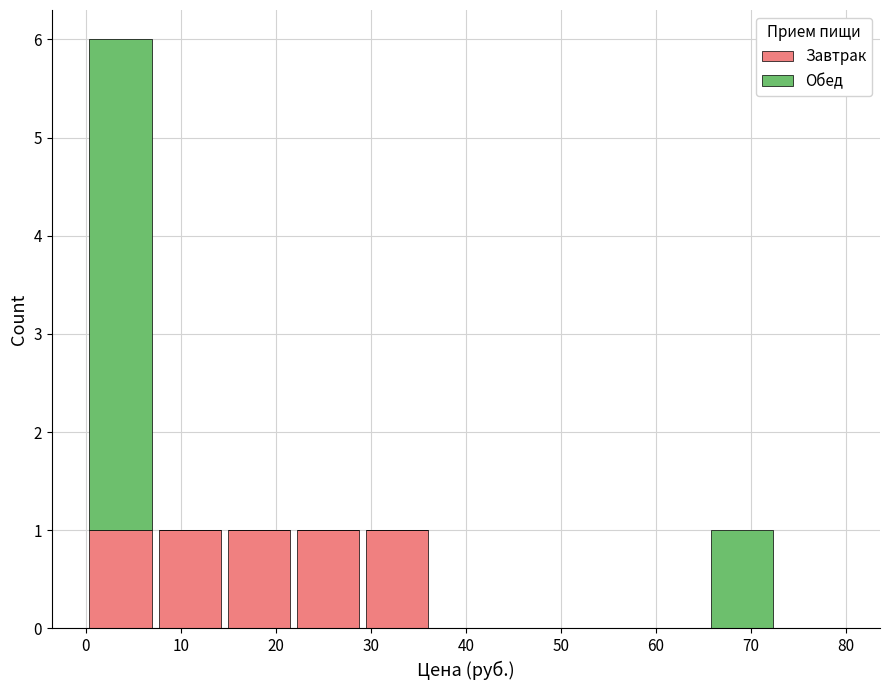

Reading left to right, transcribe this chart: for each stacked bar, give the range it covers on the x-axis and its total height. Neither the bar edges nor the heights are printed on the chart, so give them approximately, as read against the axes.

0 to 7: 6
7 to 15: 1
15 to 22: 1
22 to 29: 1
29 to 36: 1
36 to 44: 0
44 to 51: 0
51 to 58: 0
58 to 65: 0
65 to 73: 1
73 to 80: 0